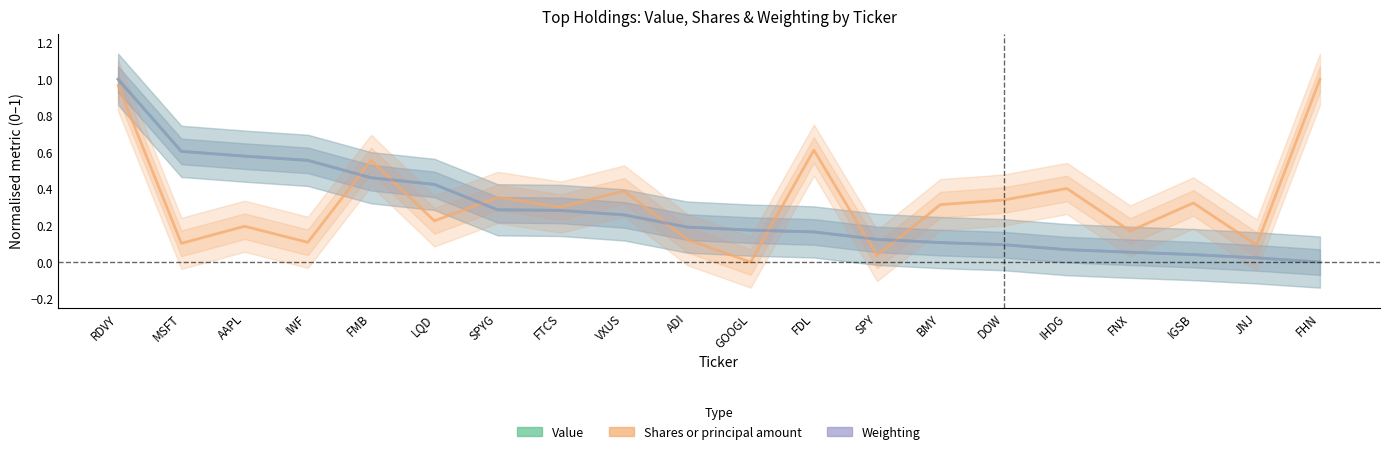

At which category is the sum across all series the highest?

RDVY